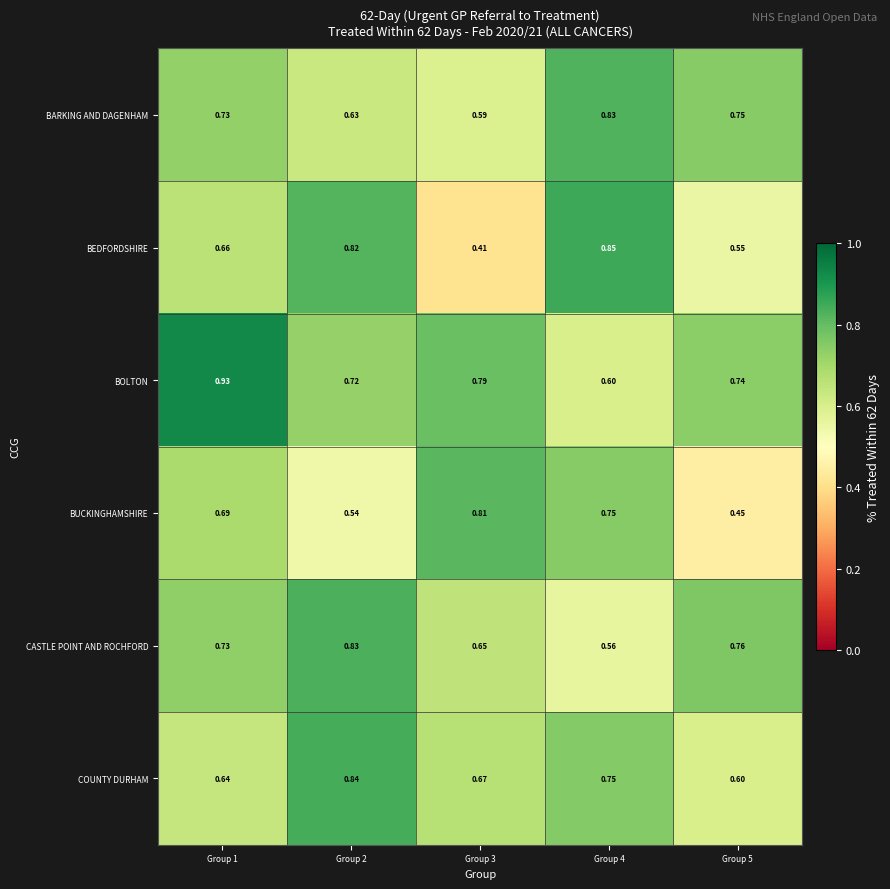

At Group 3, list the series in order from largest to smallest.

BUCKINGHAMSHIRE, BOLTON, COUNTY DURHAM, CASTLE POINT AND ROCHFORD, BARKING AND DAGENHAM, BEDFORDSHIRE